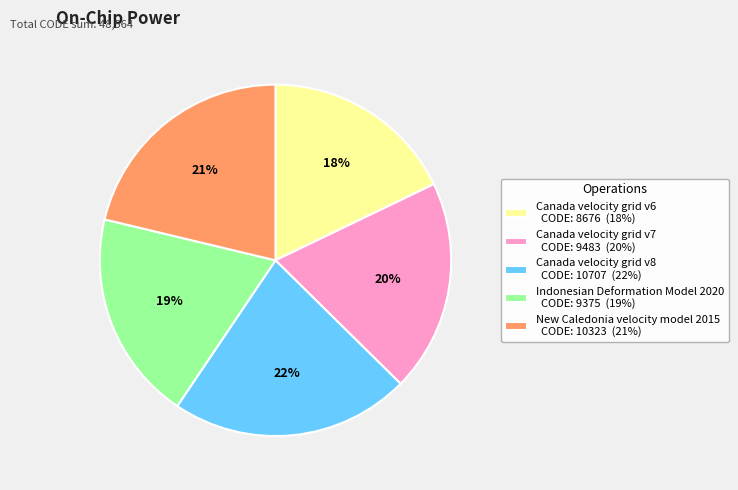

How many segments does this pie chart have?

5